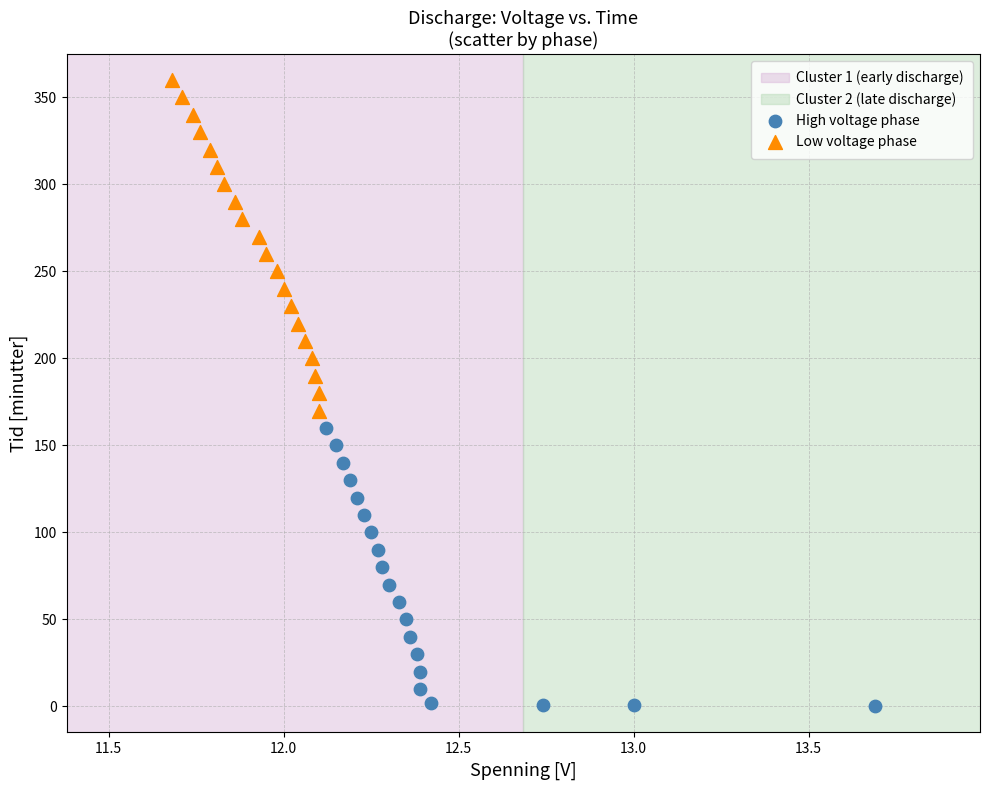

Which series contains the lowest Y value?

High voltage phase